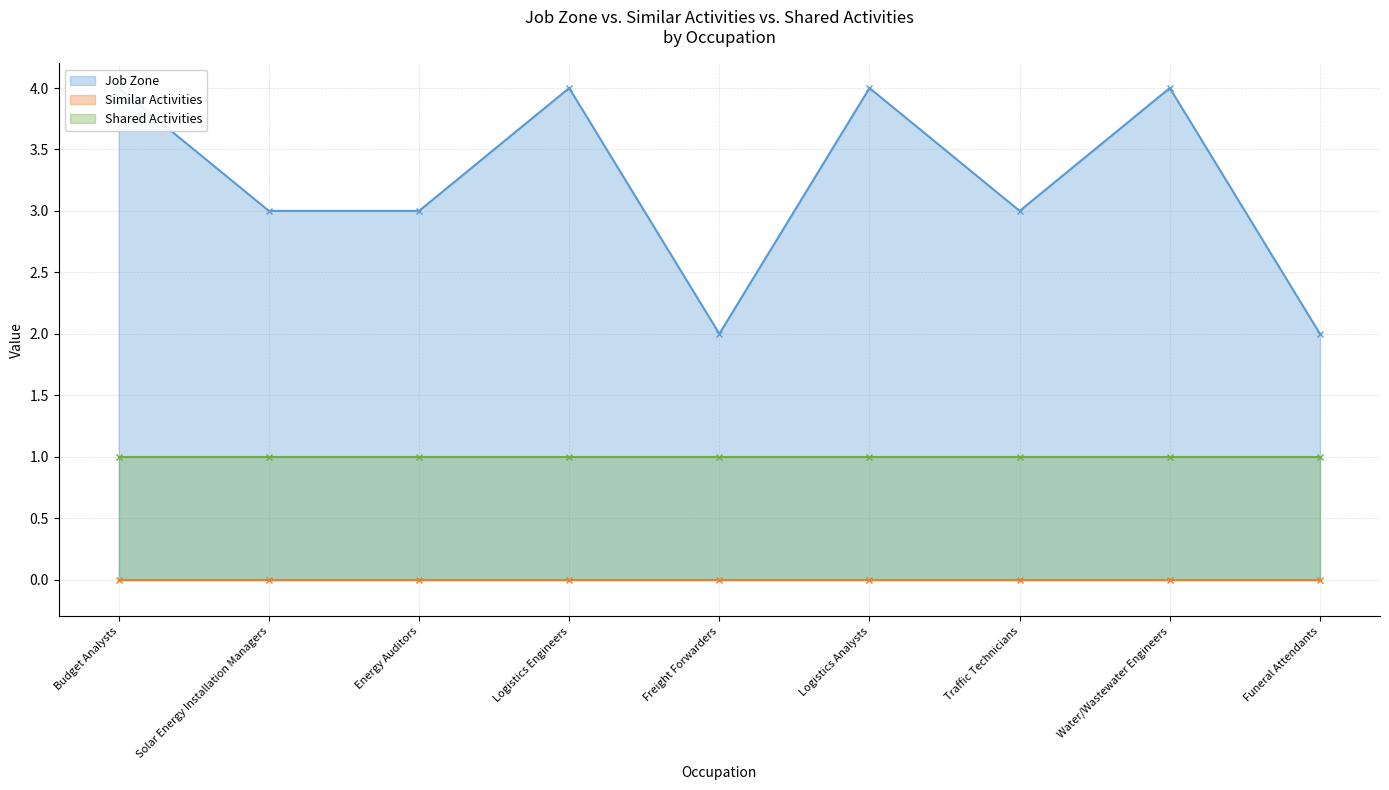

How many distinct data groups are displayed?

3